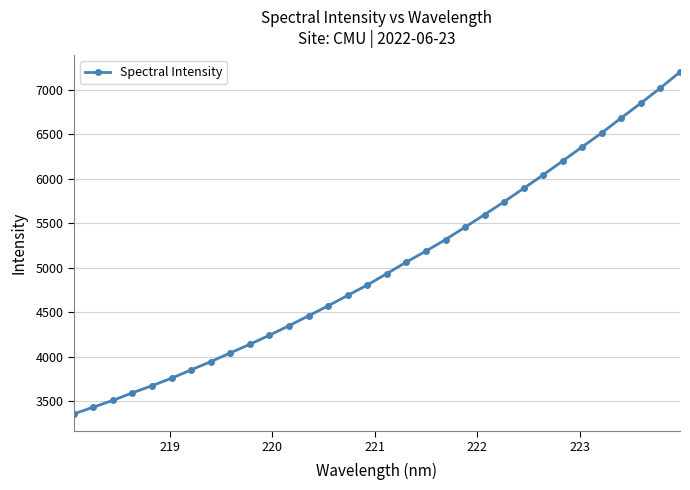

What is the difference between the maximum and second lowest values?

3766.3